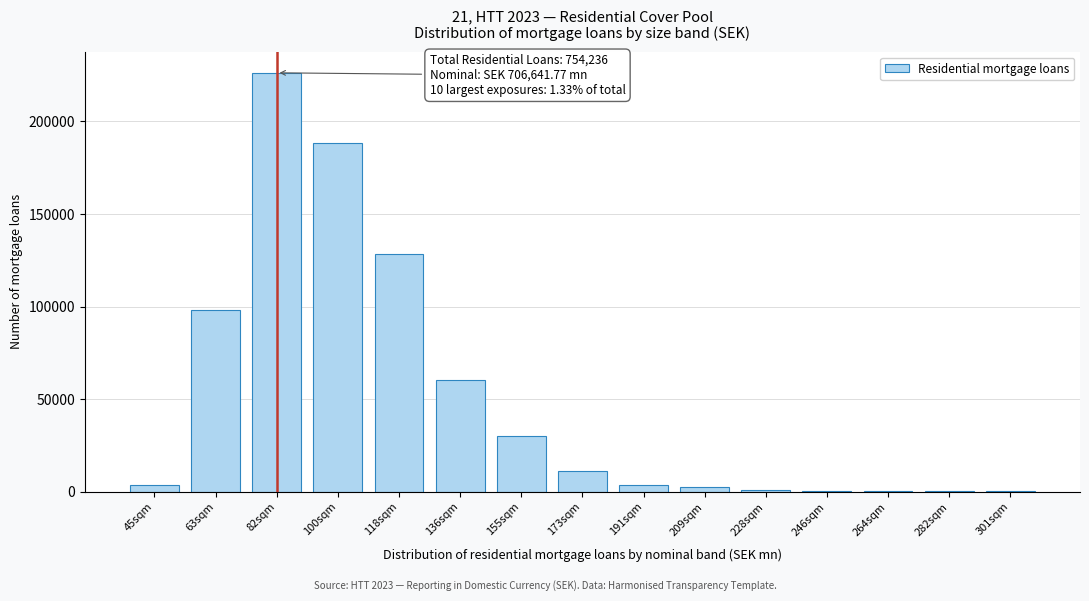

What is the greatest value displayed?

226248